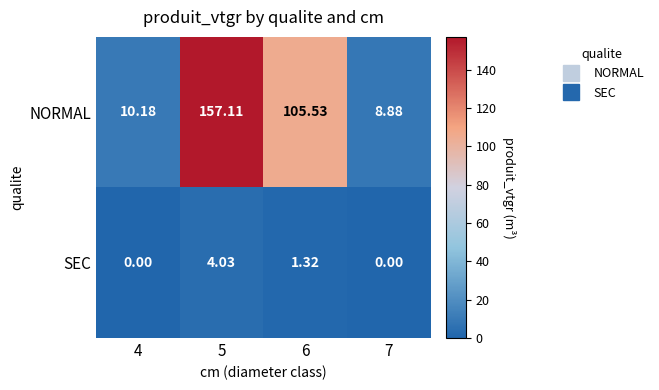

Which series has the largest total across all categories?

NORMAL